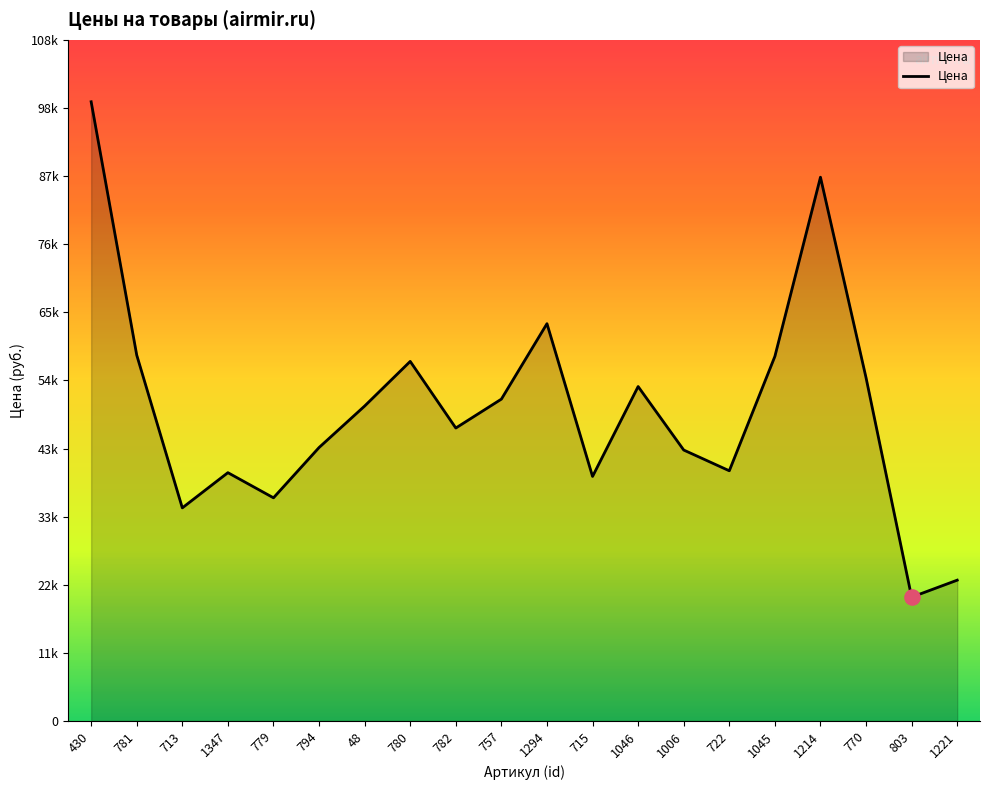

Approximately how many times larger is the value at 803 compared to 1294?

0.3